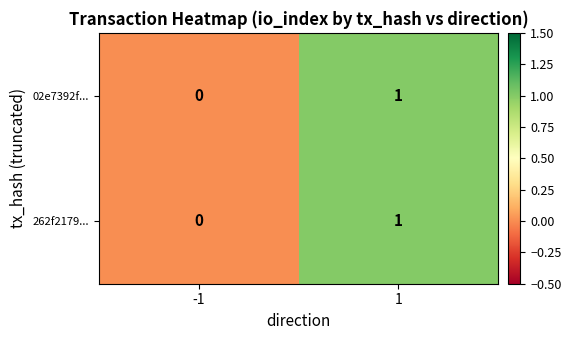

Is it true that 262f2179... equals 2 at 1?

False